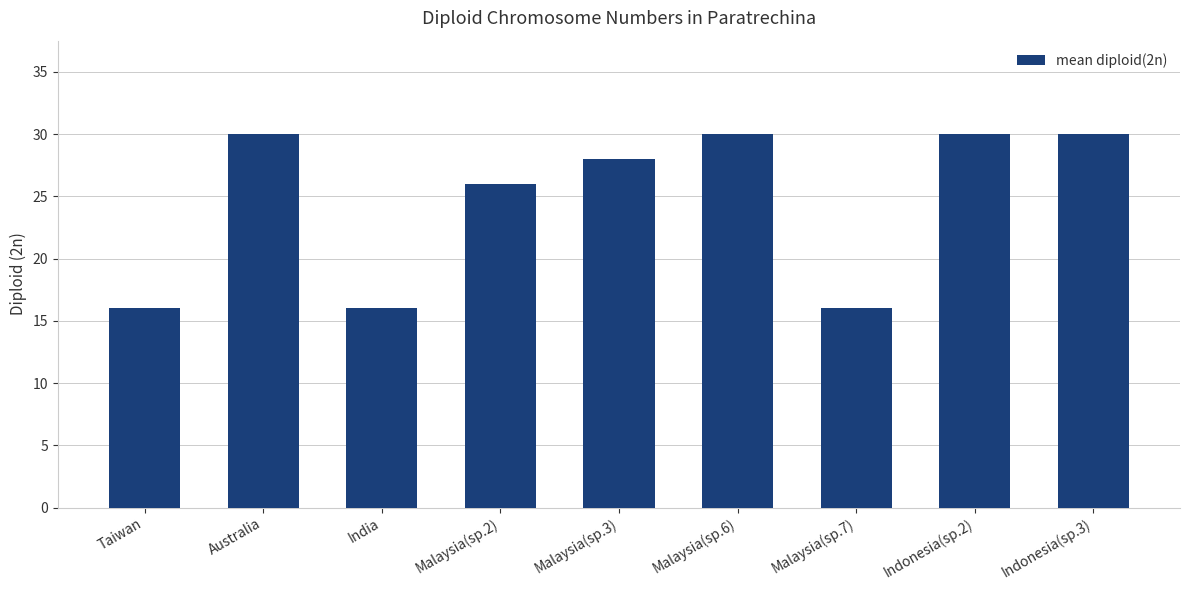

How many values are between 16 and 30?

9